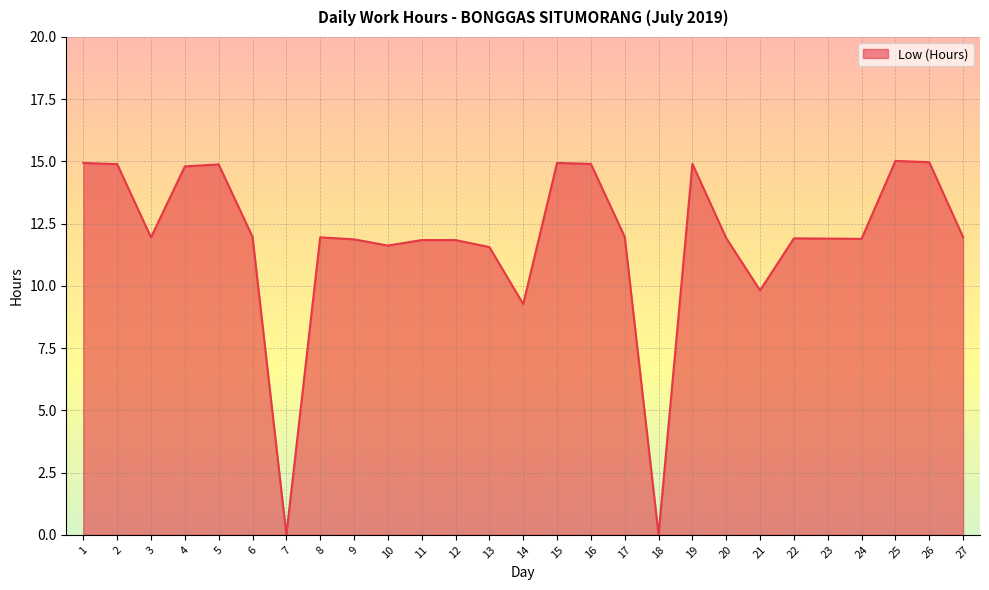

The value at 25 is 15.0. True or false?

True